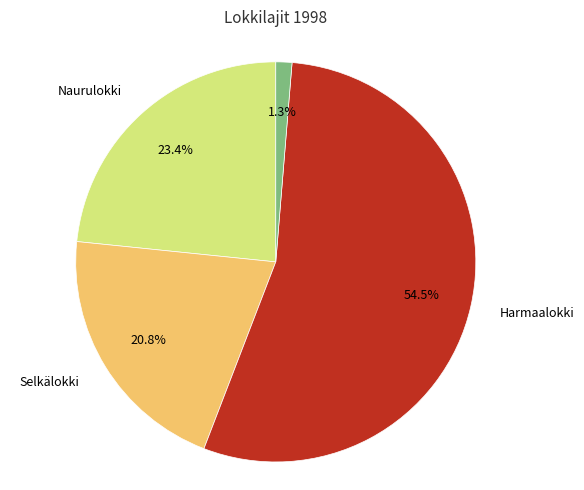

Is there a majority slice in this chart?

Yes